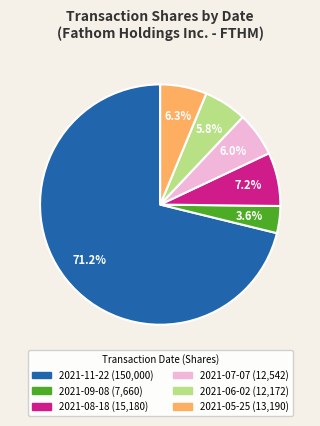

Is 2021-11-22 the majority of the pie?

Yes